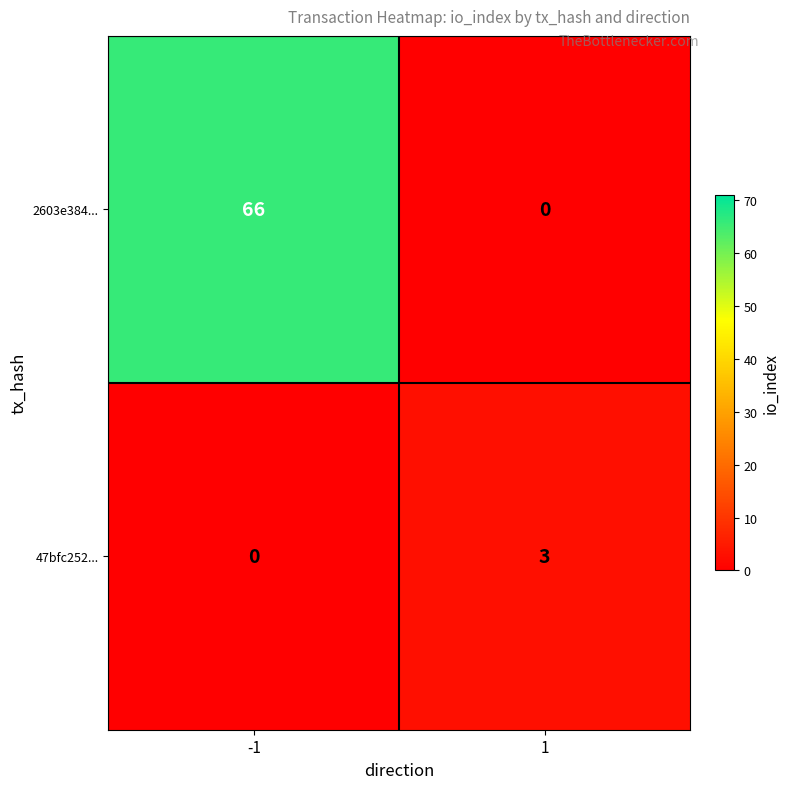

At 1, list the series in order from smallest to largest.

2603e384..., 47bfc252...